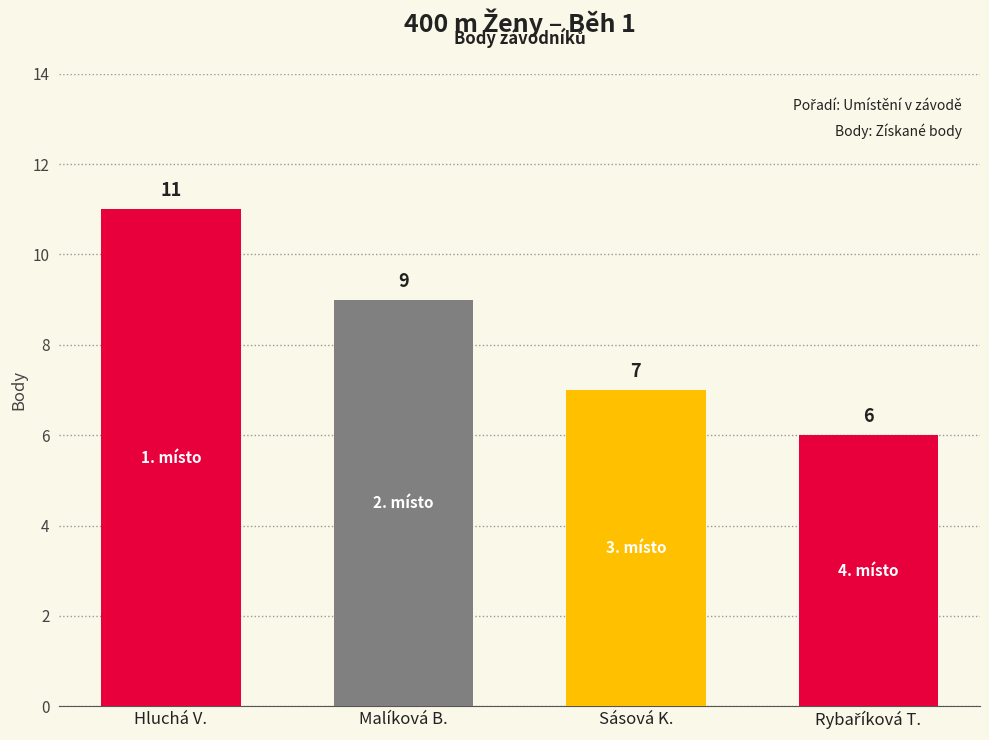

Reading left to right, list all the values displayed in this chart.

11	9	7	6